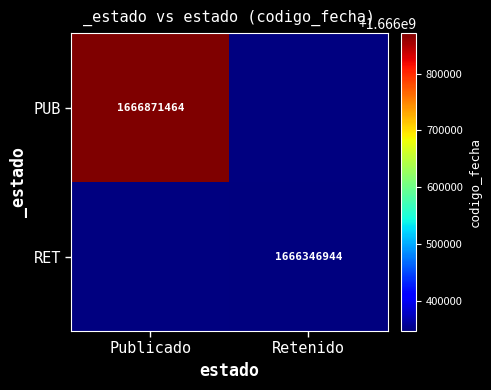

Is the value of RET at Retenido greater than the value of PUB at Publicado?

No